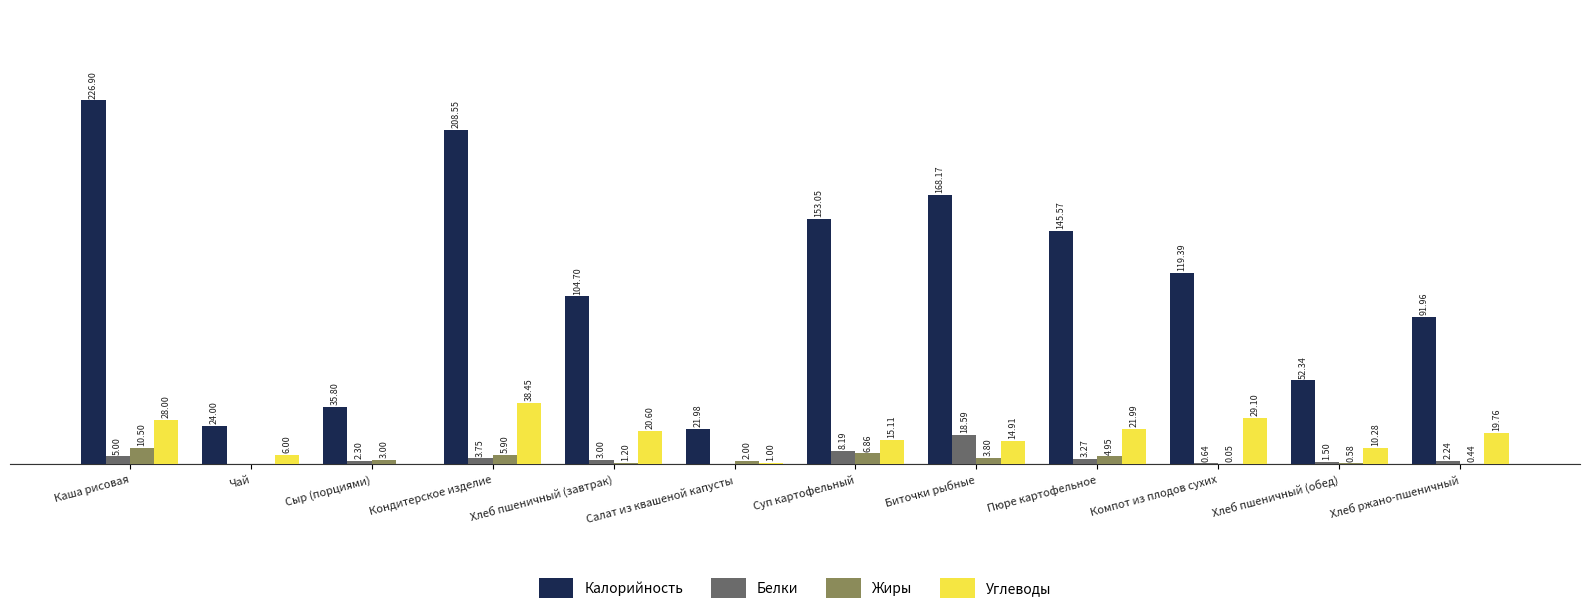

At which category does the chart reach its peak across all series?

Каша рисовая